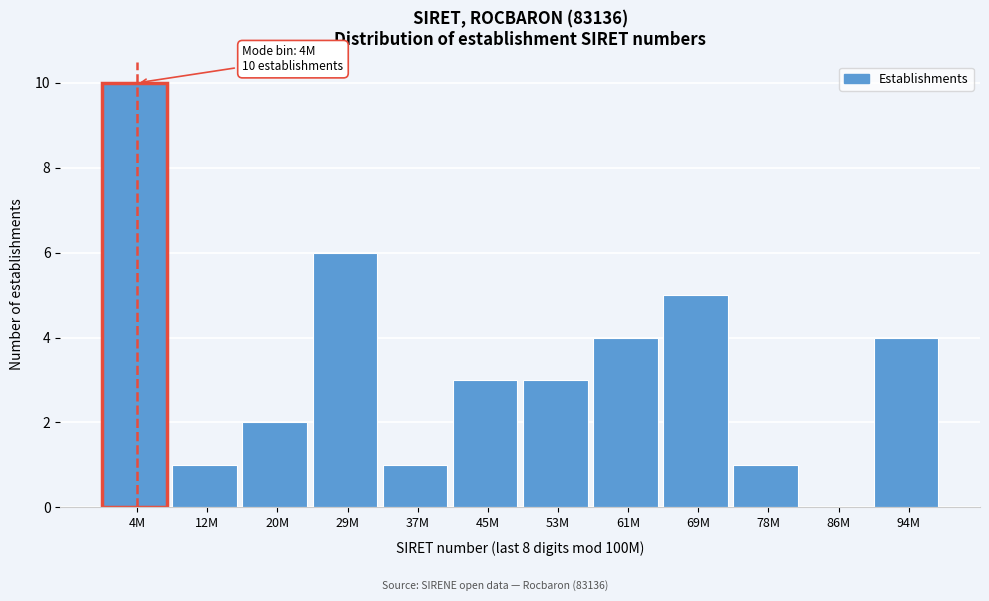

Reading right to left, extract all data points from this chart.

94M=4	86M=0	78M=1	69M=5	61M=4	53M=3	45M=3	37M=1	29M=6	20M=2	12M=1	4M=10